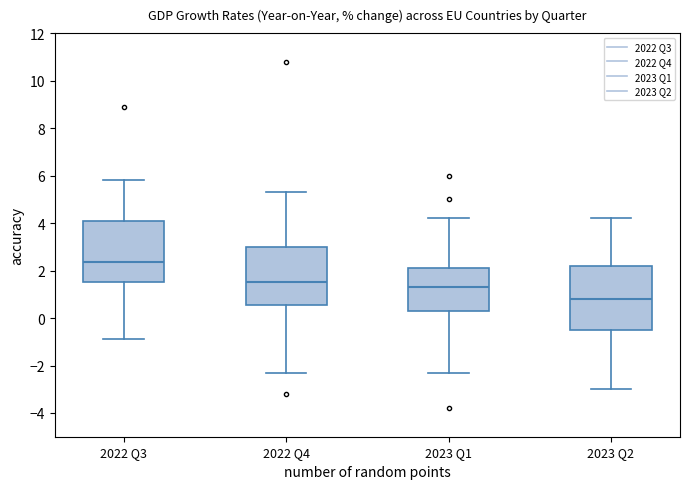

Reading left to right, read every box against the y-axis: the position of its median line, the range the box covers, and the ends of its whiskers. The values are not printed on the chart, so give them approximately, as read against the axis.

2022 Q3: median 2.4, box 1.6 to 4.0, whiskers -0.8 to 5.8
2022 Q4: median 1.6, box 0.6 to 3.0, whiskers -2.2 to 5.4
2023 Q1: median 1.4, box 0.2 to 2.2, whiskers -2.2 to 4.2
2023 Q2: median 0.8, box -0.6 to 2.2, whiskers -3.0 to 4.2